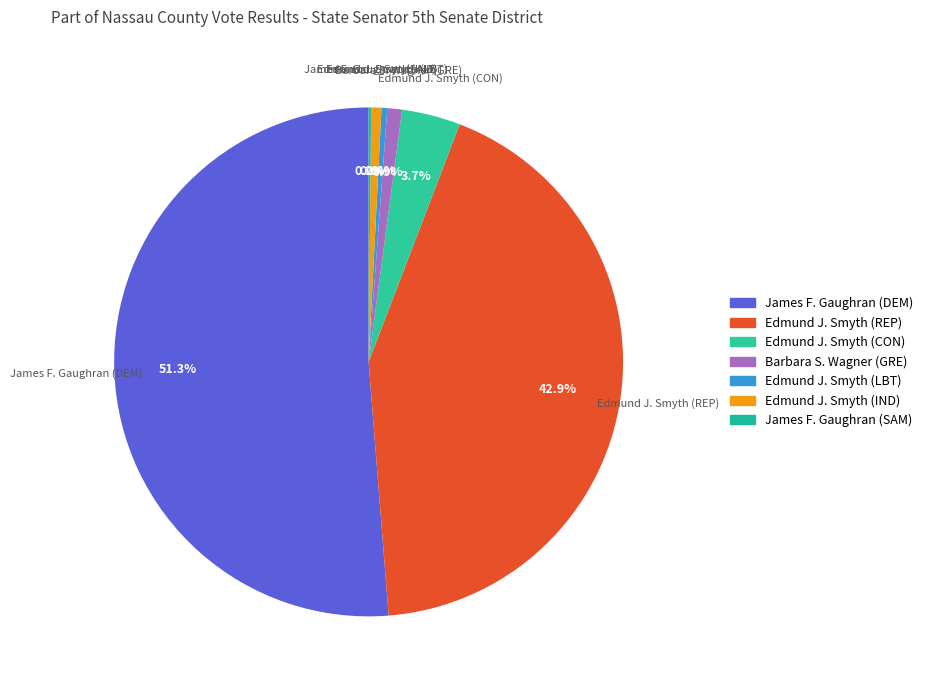

How many segments does this pie chart have?

7